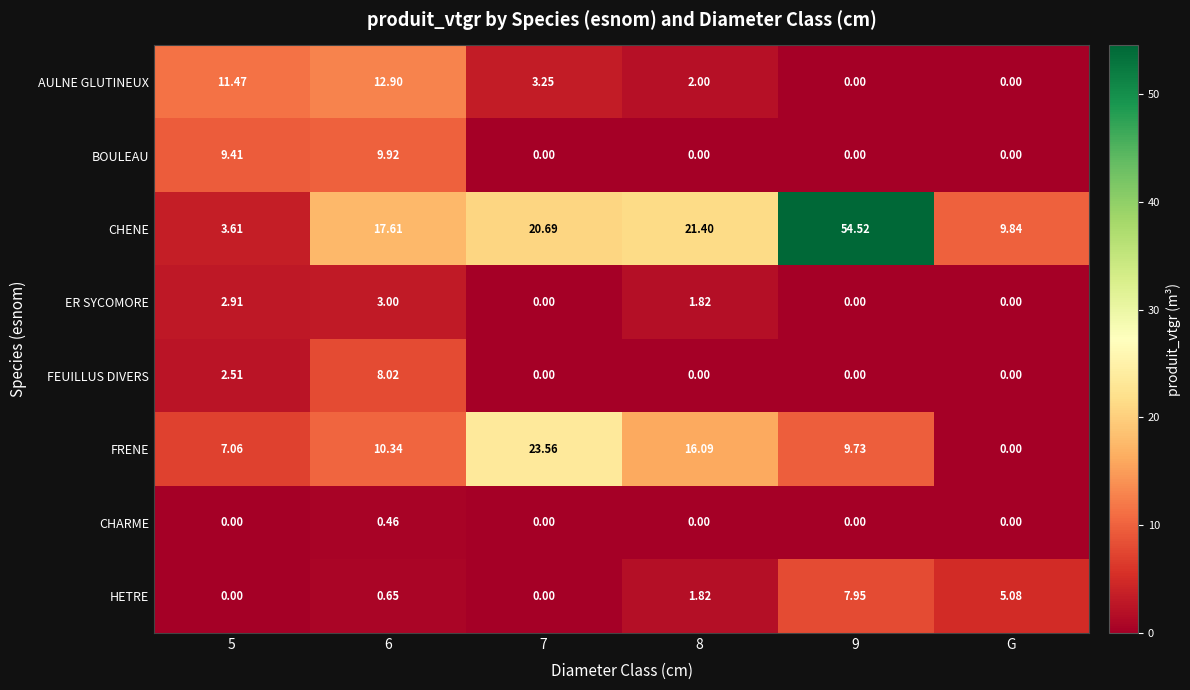

Which series has the widest spread of values?

CHENE